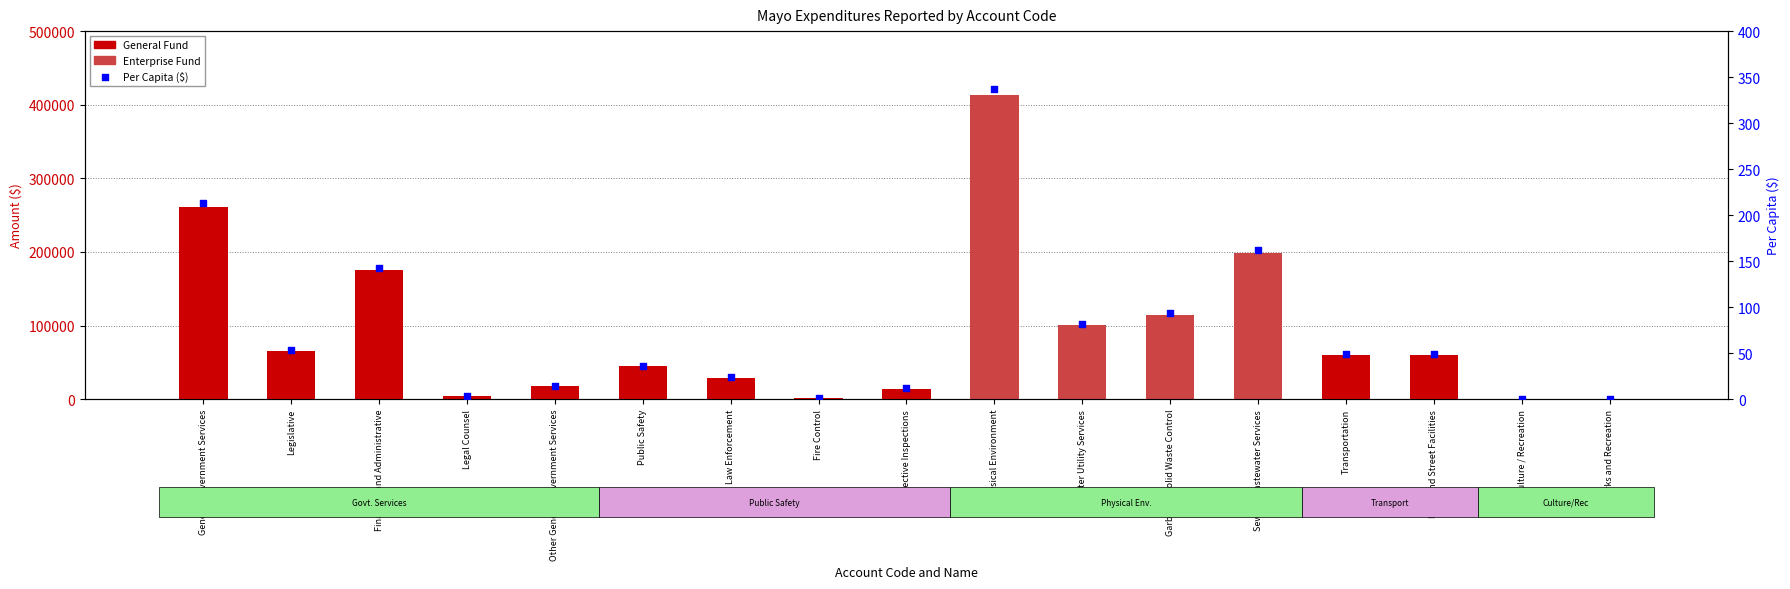

At which category is the sum across all series the highest?

Physical Environment